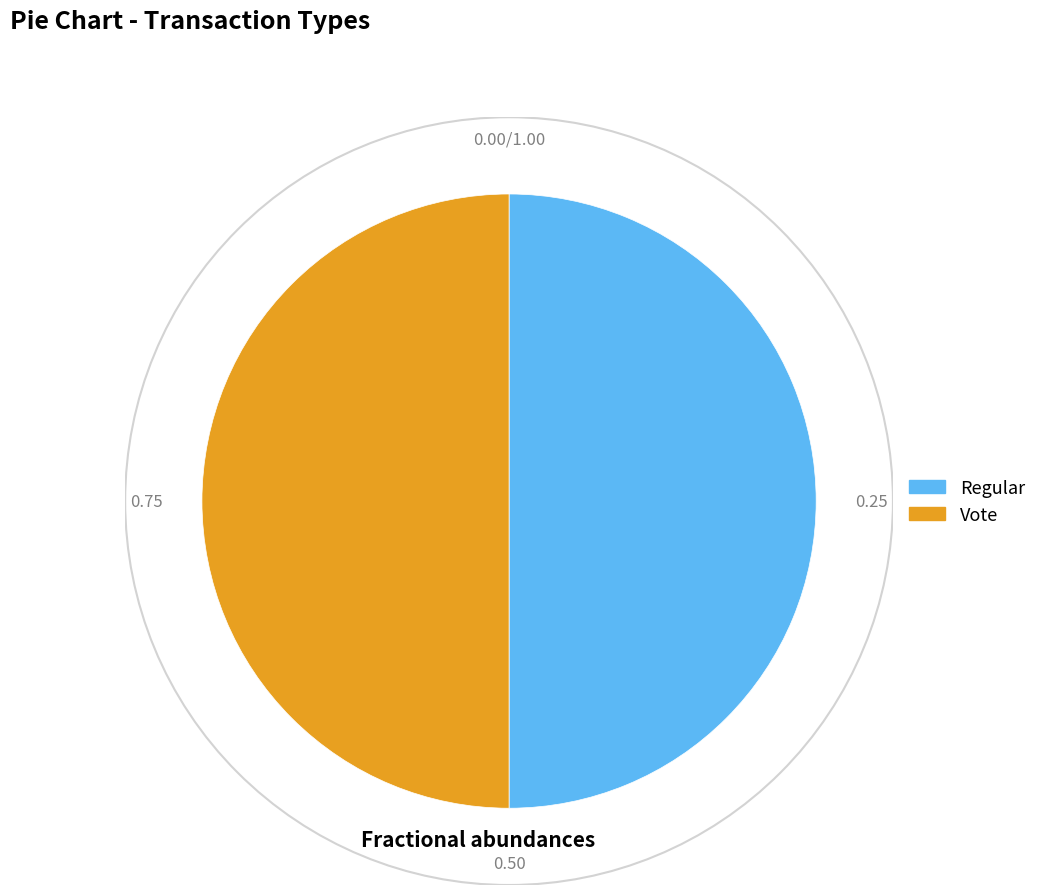

Approximately how many times larger is the value at Vote compared to Regular?

1.0